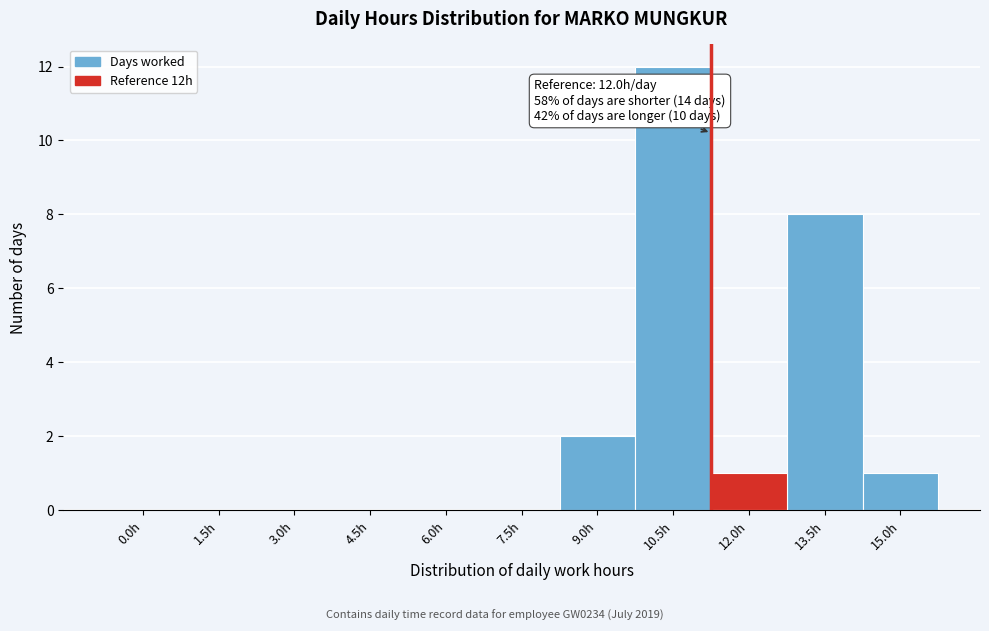

Reading left to right, extract all data points from this chart.

0.0h=0	1.5h=0	3.0h=0	4.5h=0	6.0h=0	7.5h=0	9.0h=2	10.5h=12	12.0h=1	13.5h=8	15.0h=1